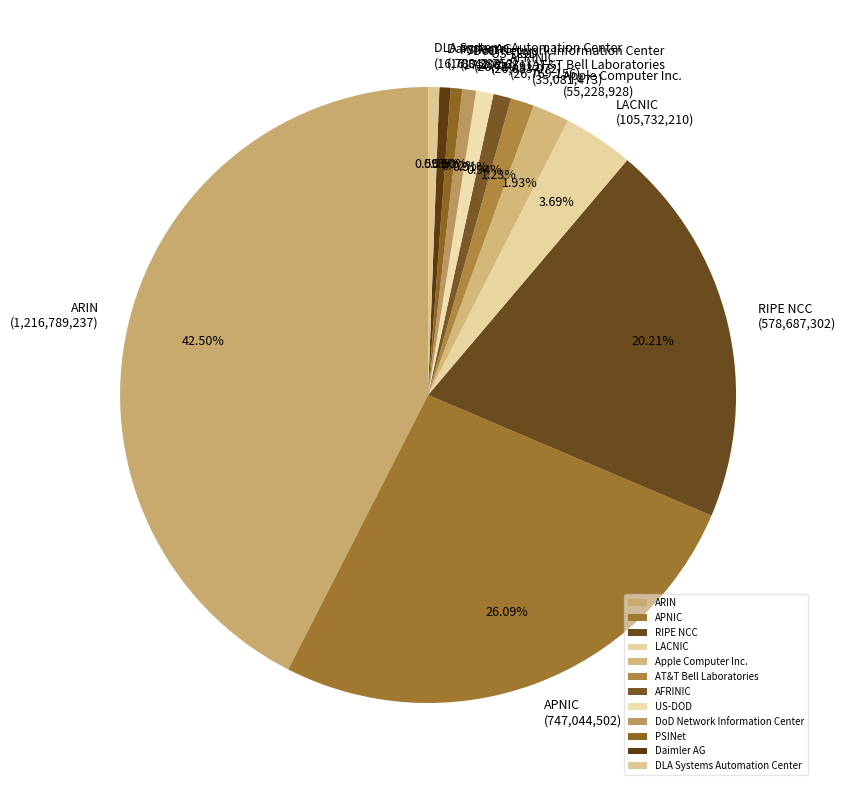

How many slices are in this pie chart?

12